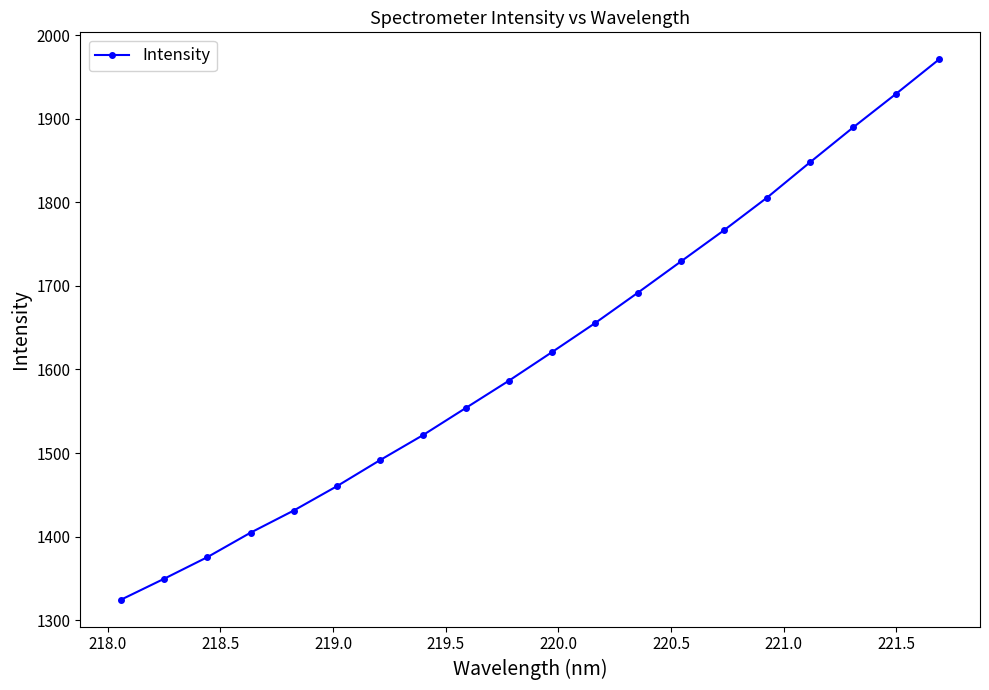

True or false: the data has more than 2 interior local peaks.

False